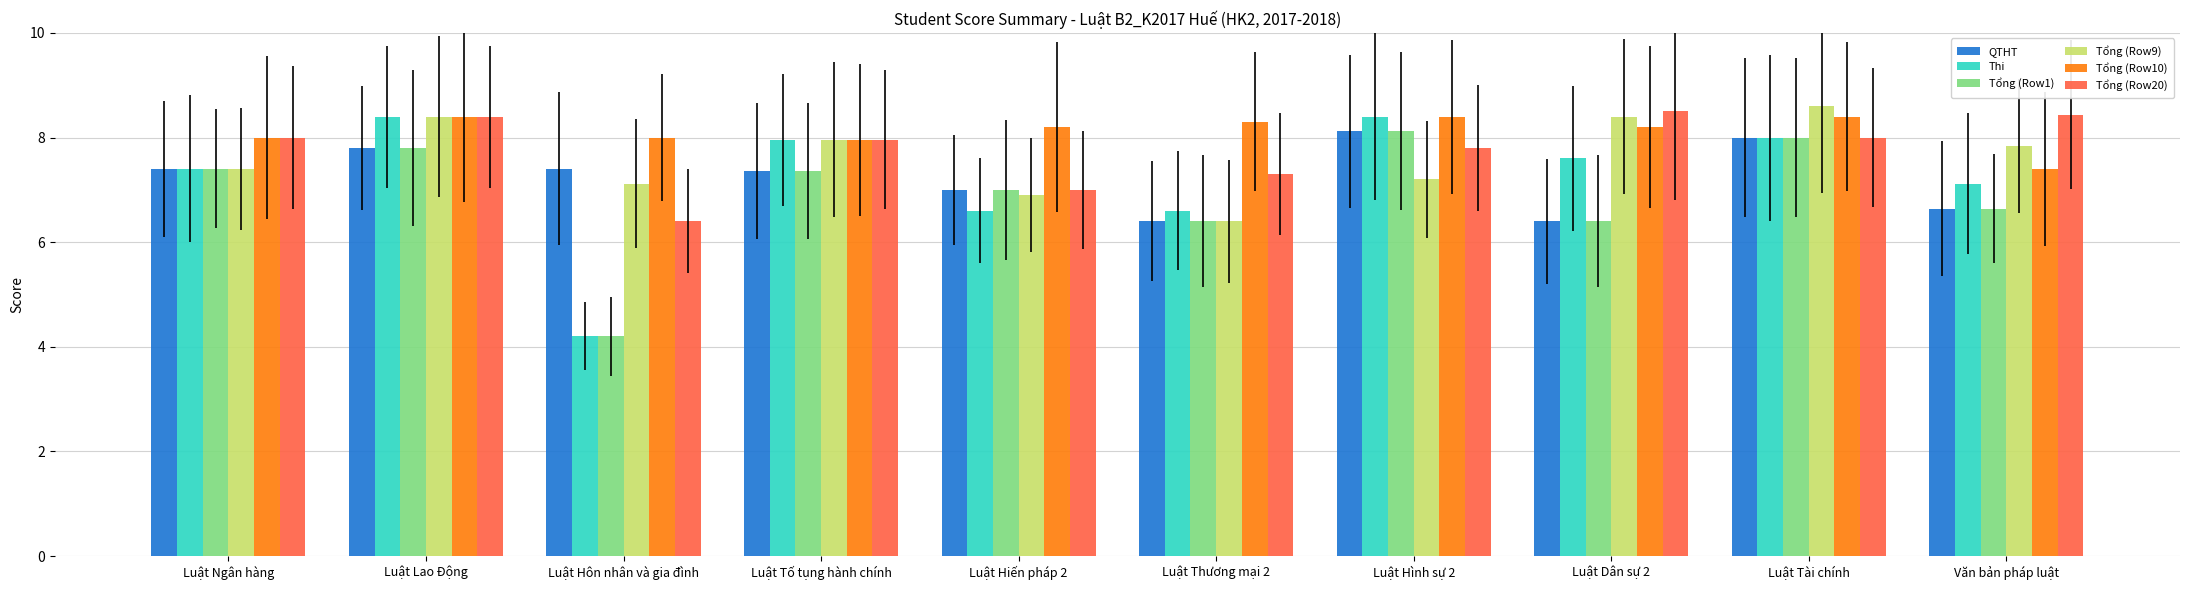

List the labels in order of Tổng (Row10) value, smallest first.

Văn bản pháp luật, Luật Tố tụng hành chính, Luật Ngân hàng, Luật Hôn nhân và gia đình, Luật Hiến pháp 2, Luật Dân sự 2, Luật Thương mại 2, Luật Lao Động, Luật Hình sự 2, Luật Tài chính